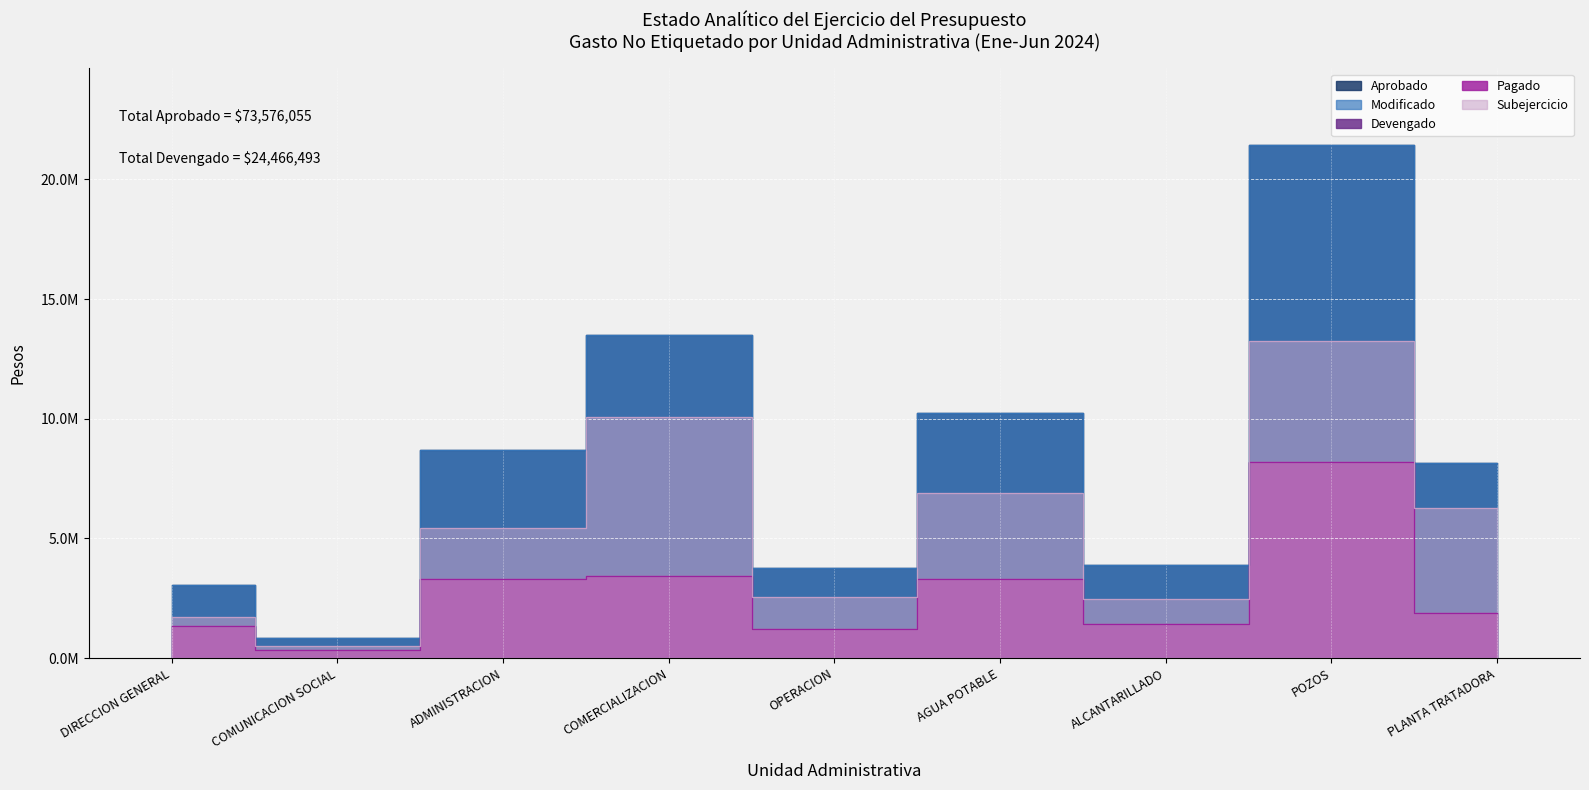

At which label is Pagado closest to 4257749?

COMERCIALIZACION